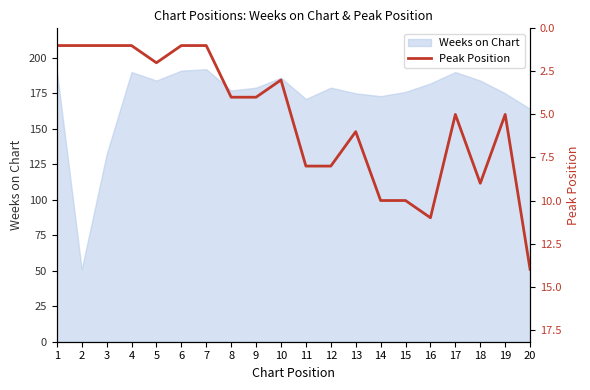

What is the change in value from 7 to 12?

+7